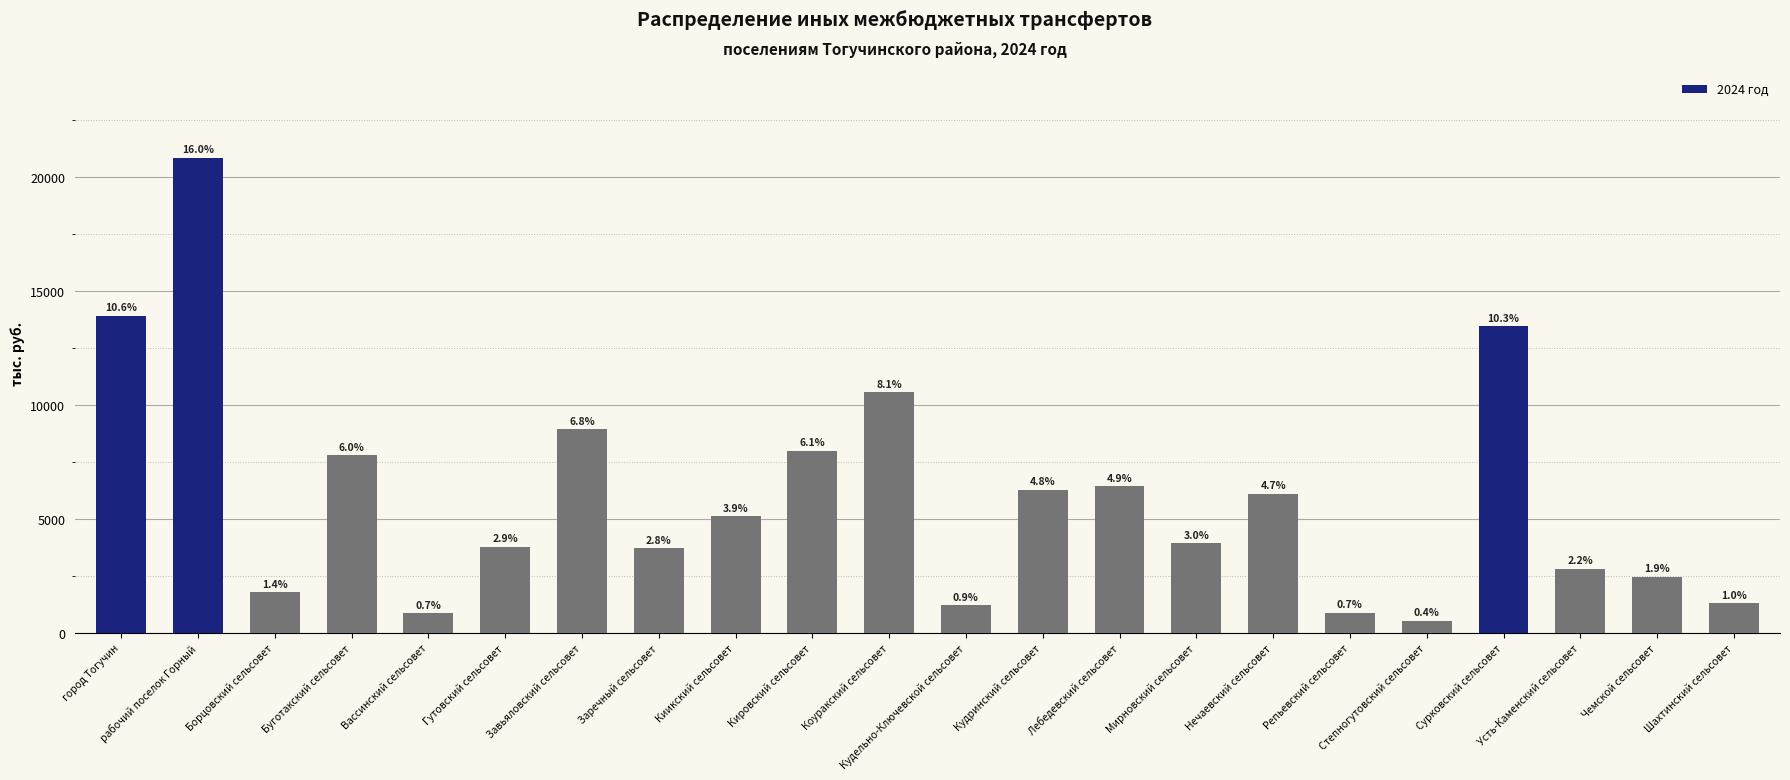

List the labels in order of value, largest first.

рабочий поселок Горный, город Тогучин, Сурковский сельсовет, Коуракский сельсовет, Завьяловский сельсовет, Кировский сельсовет, Буготакский сельсовет, Лебедевский сельсовет, Кудринский сельсовет, Нечаевский сельсовет, Киикский сельсовет, Мирновский сельсовет, Гутовский сельсовет, Заречный сельсовет, Усть-Каменский сельсовет, Чемской сельсовет, Борцовский сельсовет, Шахтинский сельсовет, Кудельно-Ключевской сельсовет, Репьевский сельсовет, Вассинский сельсовет, Степногутовский сельсовет